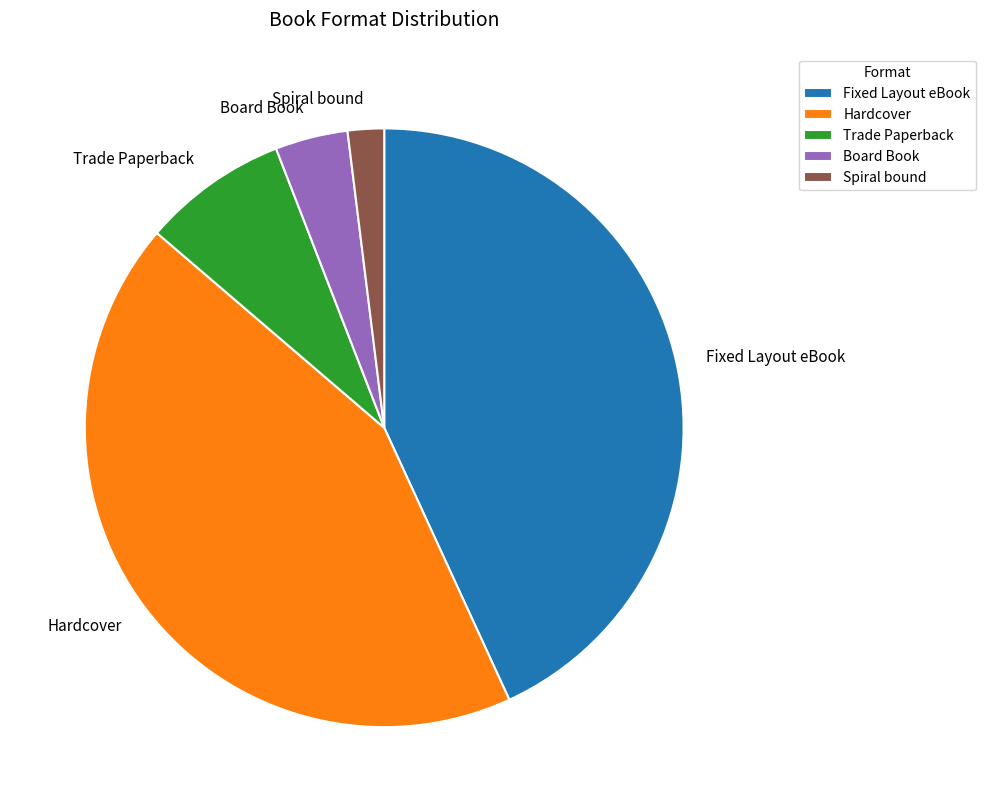

Which slice is the smallest?

Spiral bound